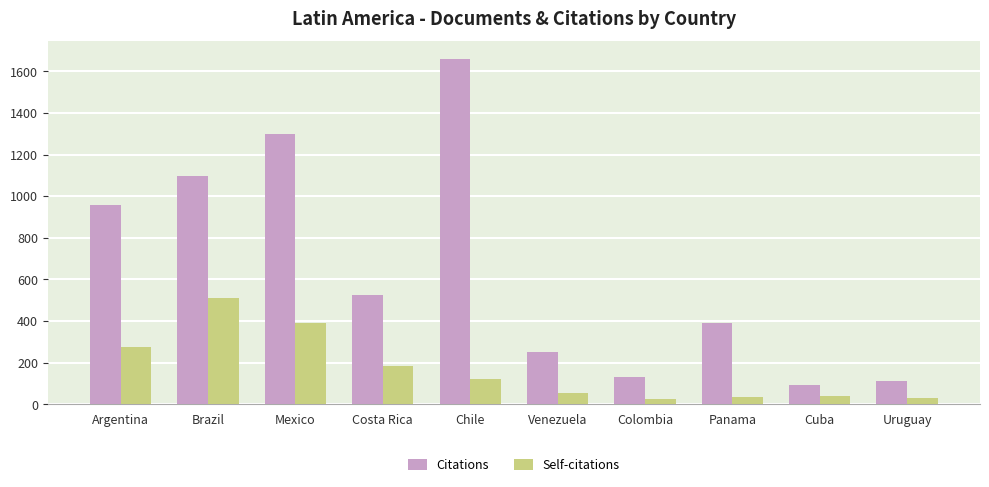

At which category is the sum across all series the highest?

Chile